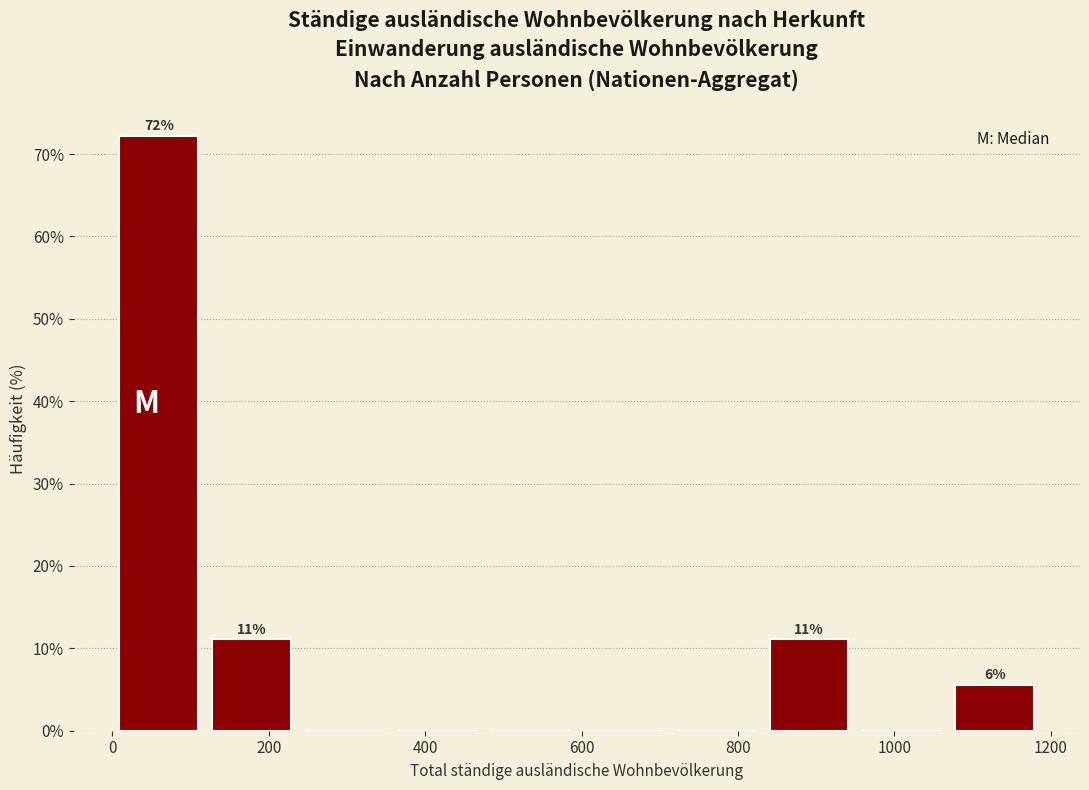

Over which range of the x-axis is the bar tallest?

0 to 120